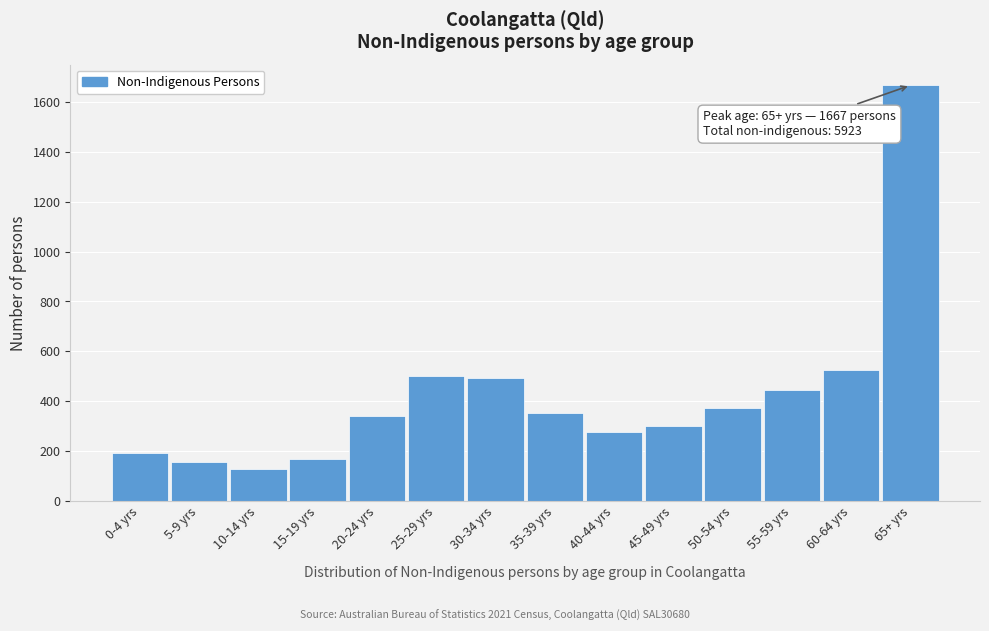

Reading left to right, list all the values displayed in this chart.

194	156	128	167	341	500	491	354	277	301	374	446	527	1667